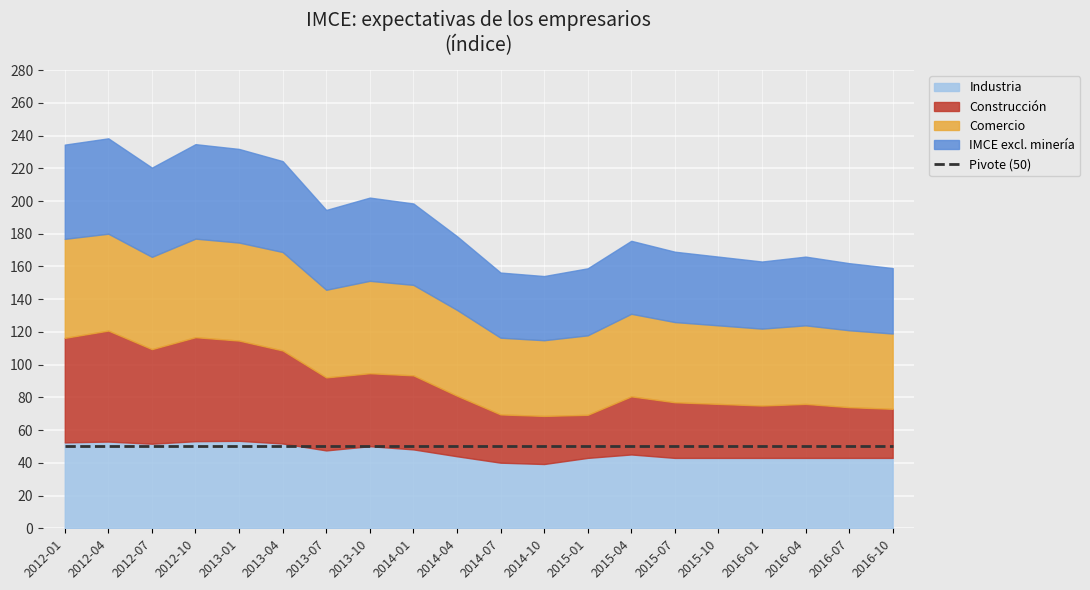

Which series has the widest spread of values?

Construcción